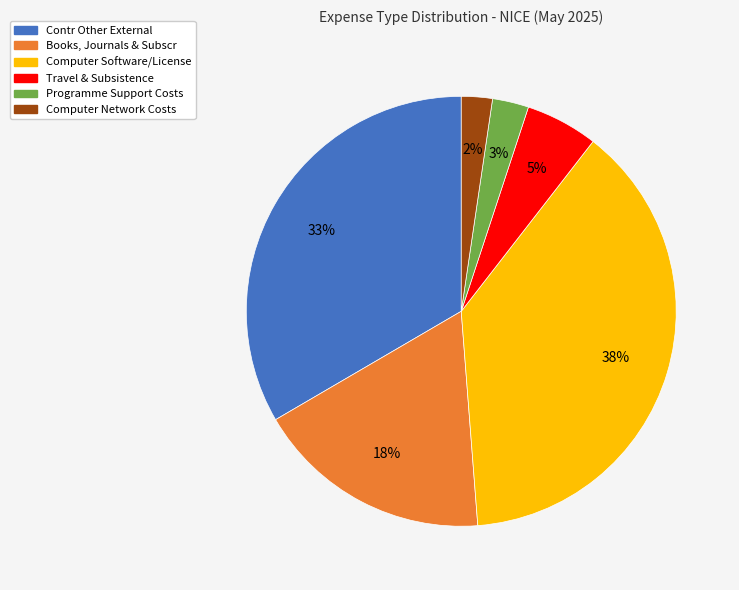

The Computer Software/License slice represents 38% of the pie. True or false?

True